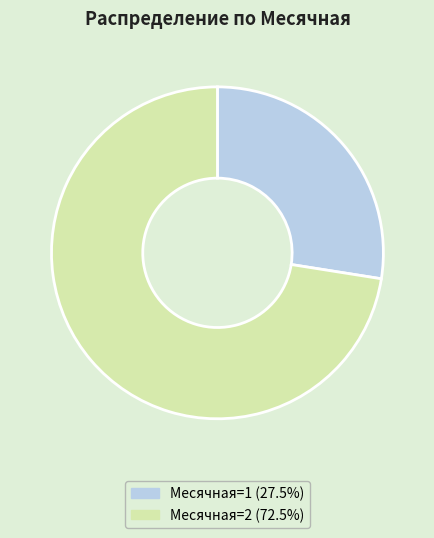

What is the smallest slice in the pie chart?

Месячная=1